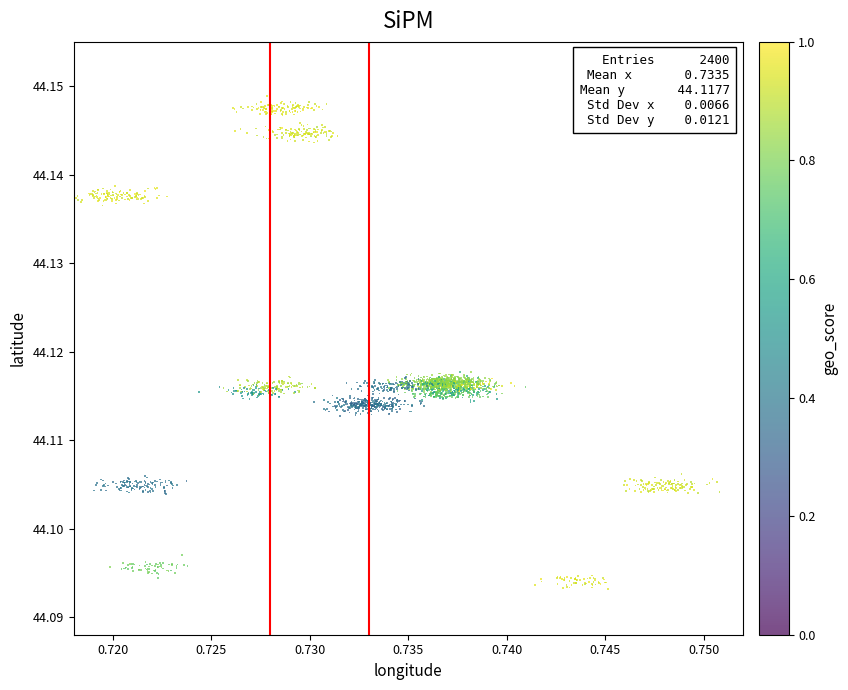

How many points are shown in the scatter plot?

2400